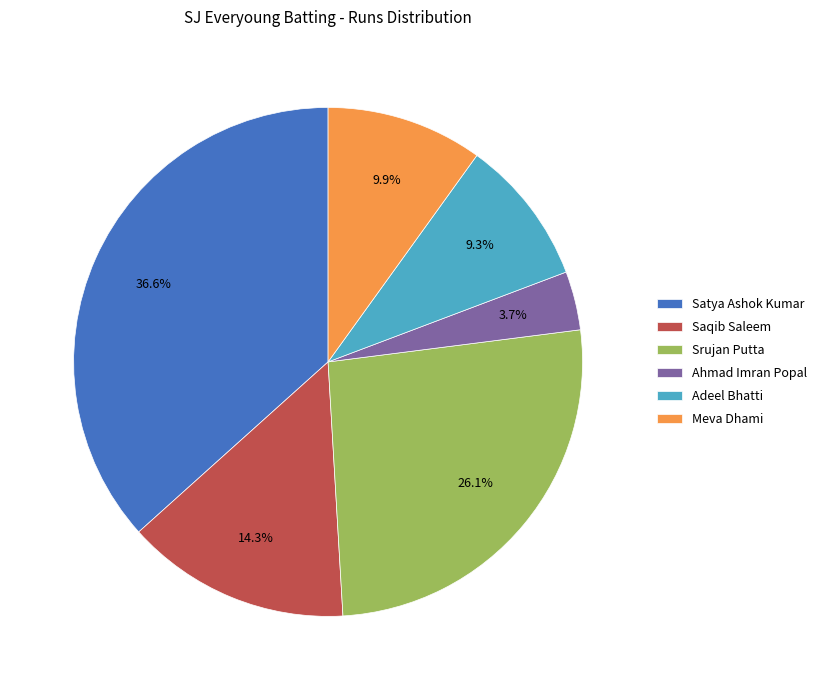

What is the ratio of the value at Satya Ashok Kumar to the value at Adeel Bhatti?

3.9